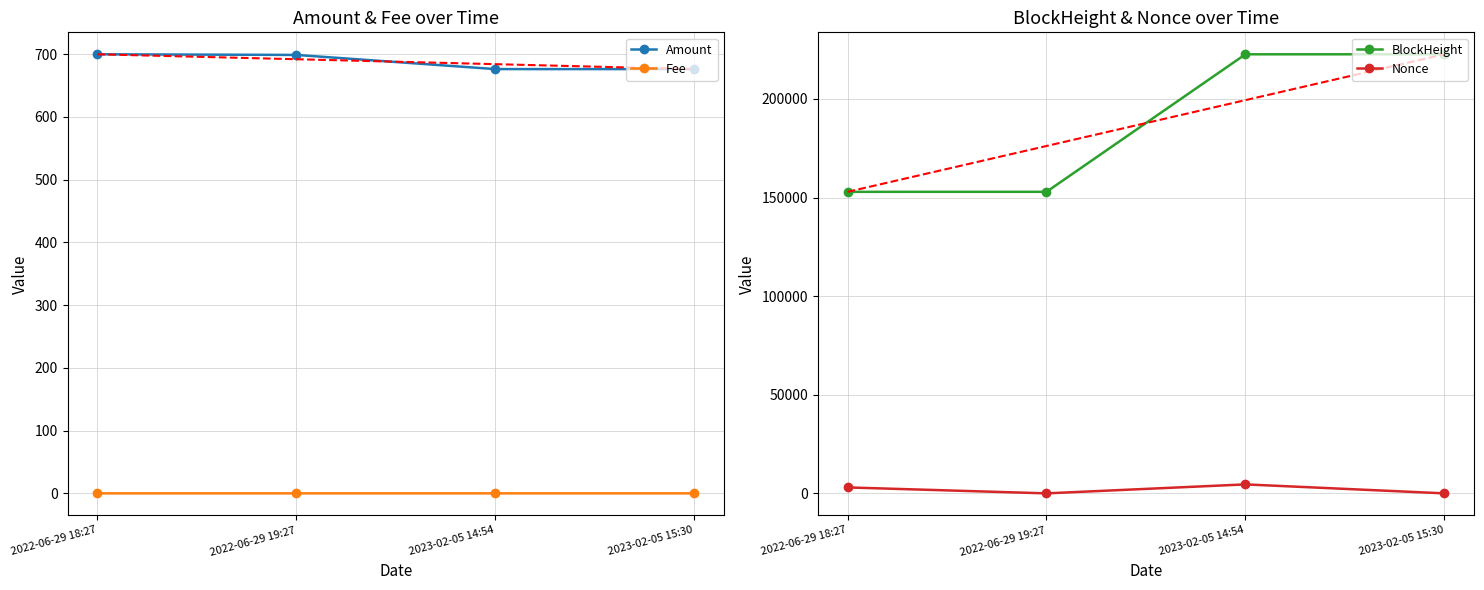

True or false: Amount and Nonce cross at least once.

True